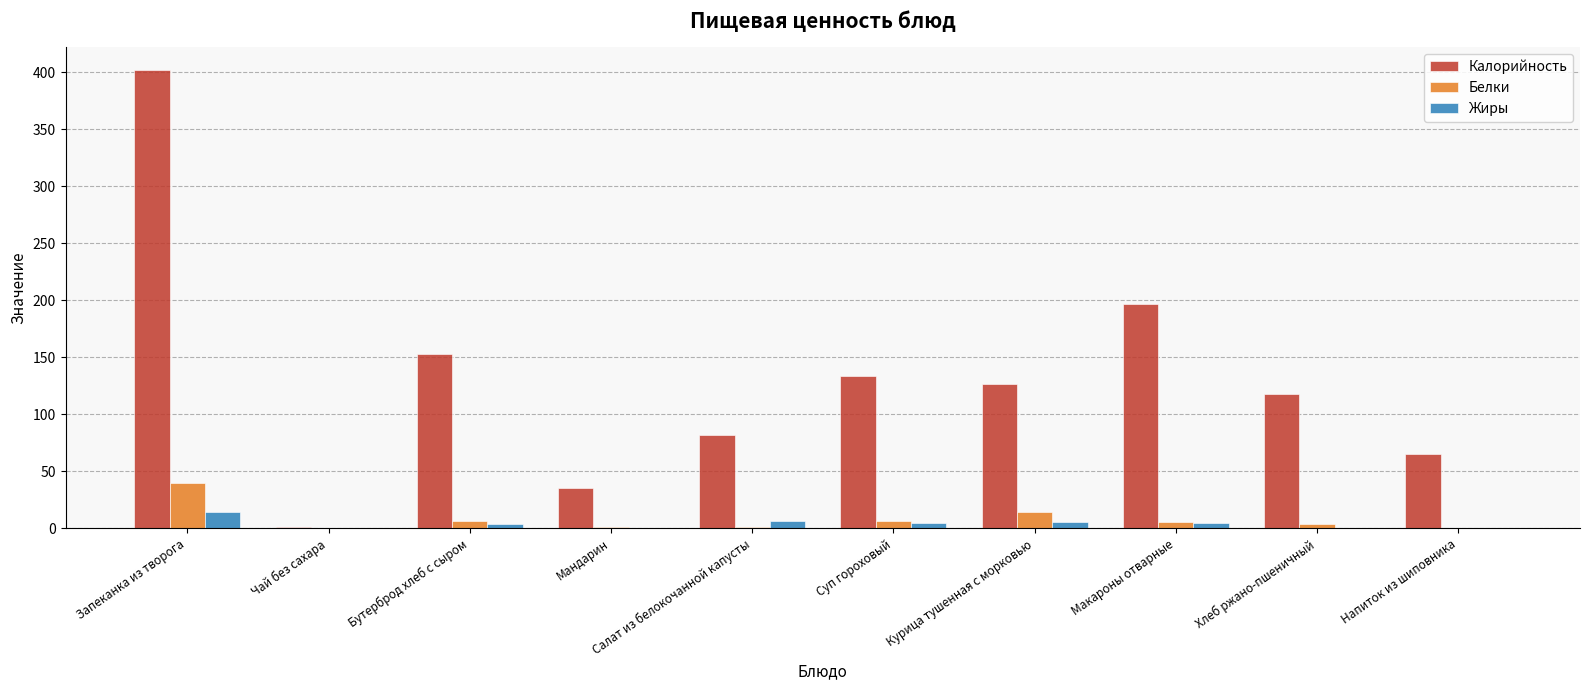

What are all the series names shown in the legend?

Калорийность, Белки, Жиры